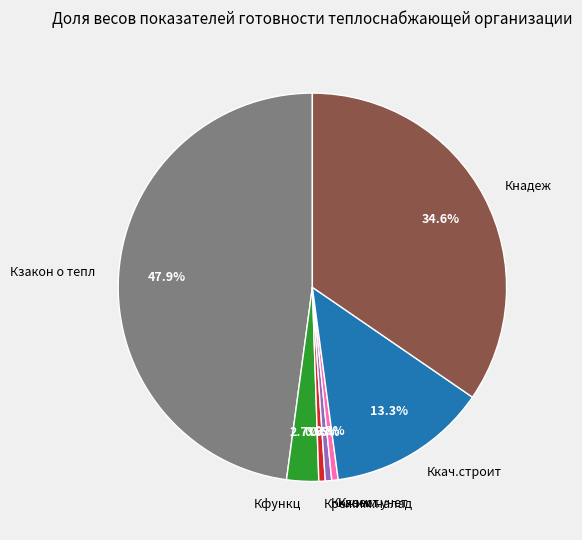

How many segments does this pie chart have?

7